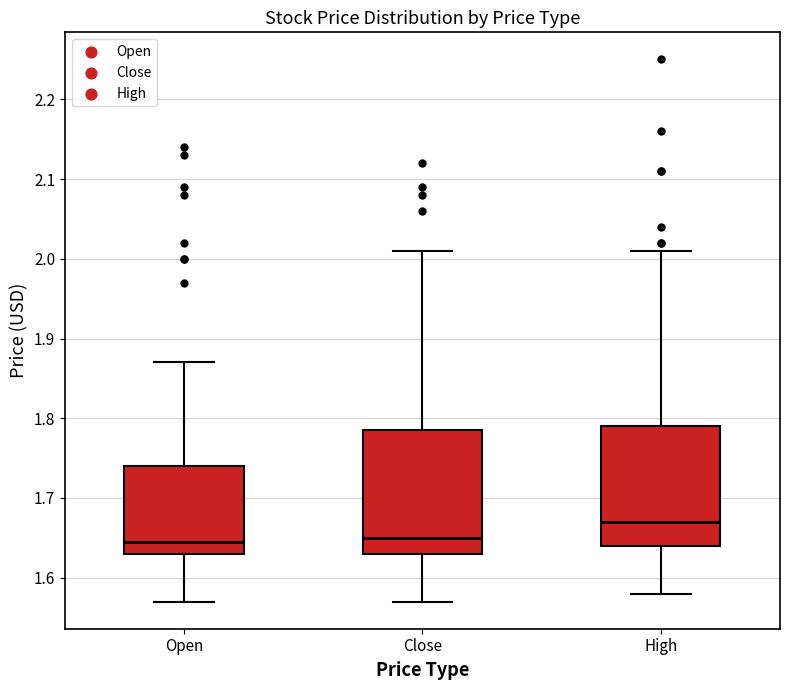

Which box has the highest median line?

High